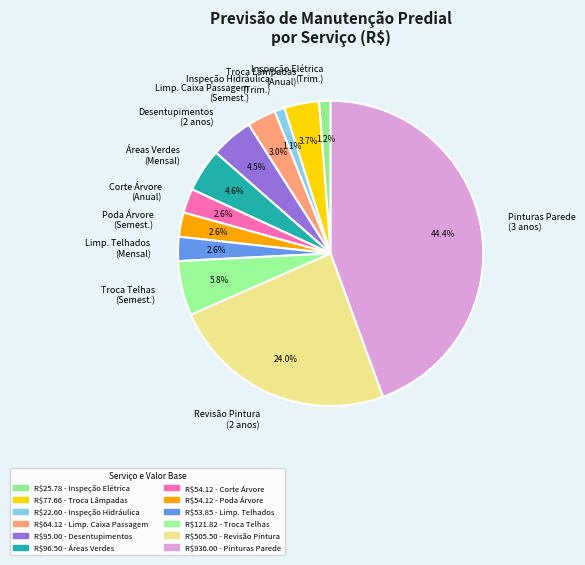

Between Poda Árvore (Semest.) and Troca Telhas (Semest.), which is larger?

Troca Telhas (Semest.)